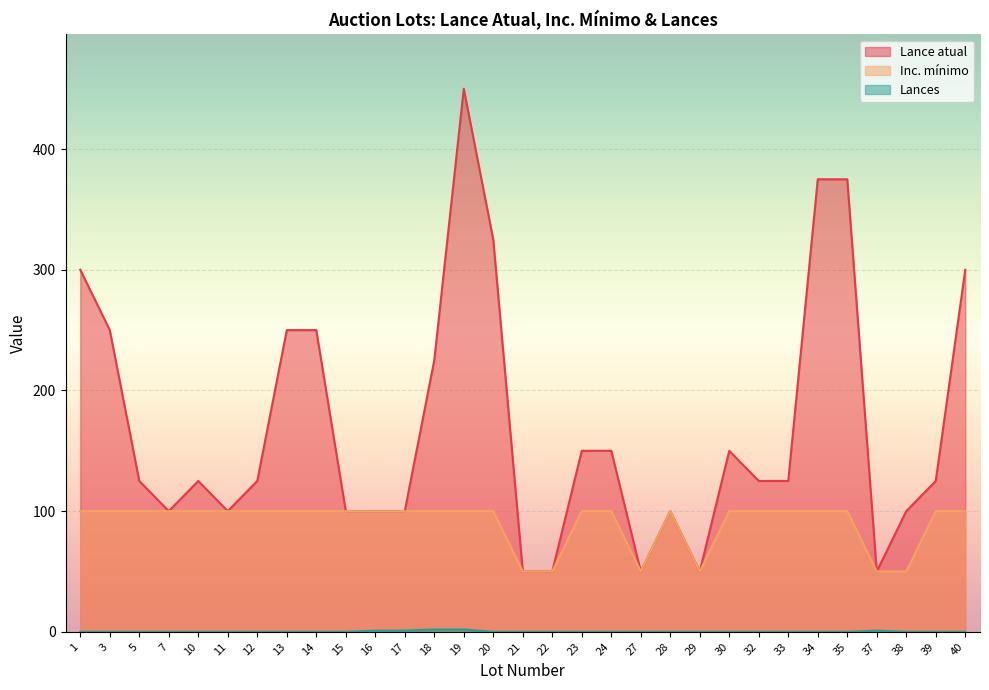

Reading left to right, transcribe all the data shown in this chart.

Lance atual: 300	250	125	100	125	100	125	250	250	100	100	100	225	450	325	50	50	150	150	50	100	50	150	125	125	375	375	50	100	125	300
Inc. mínimo: 100	100	100	100	100	100	100	100	100	100	100	100	100	100	100	50	50	100	100	50	100	50	100	100	100	100	100	50	50	100	100
Lances: 0	0	0	0	0	0	0	0	0	0	1	1	2	2	0	0	0	0	0	0	0	0	0	0	0	0	0	1	0	0	0